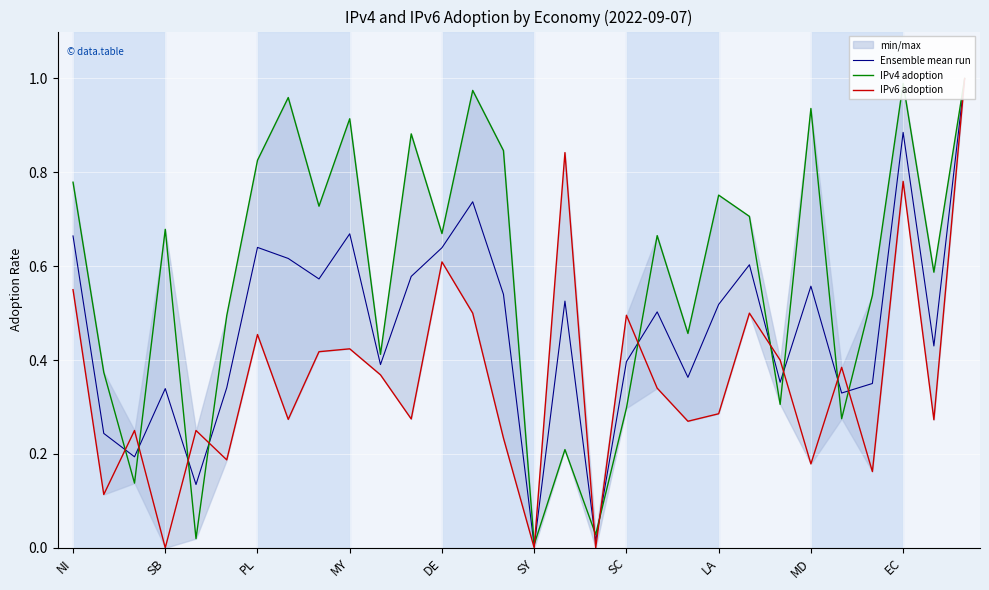

How many values in IPv6 adoption are above zero?

27